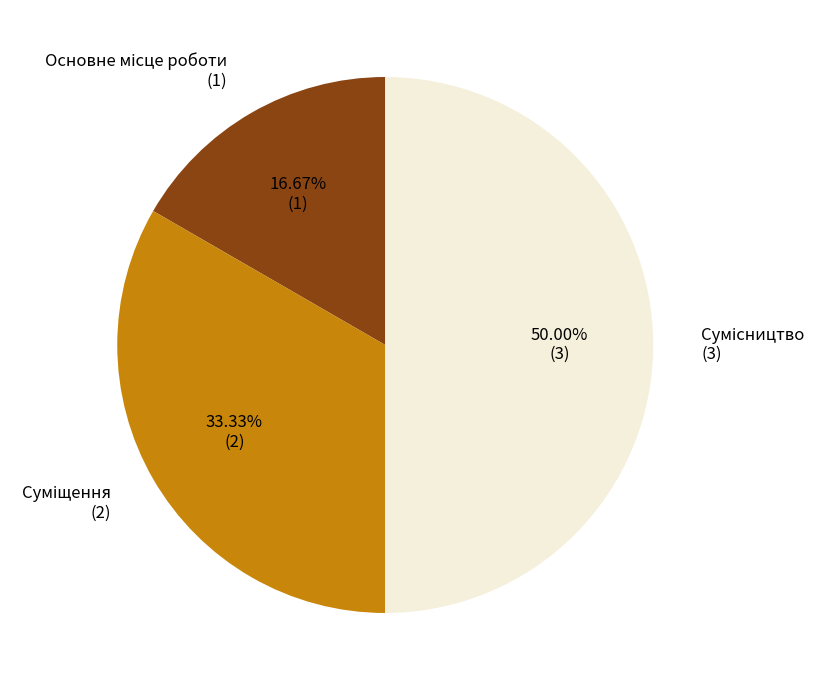

What is the change in value from Основне місце роботи to Суміщення?

+1